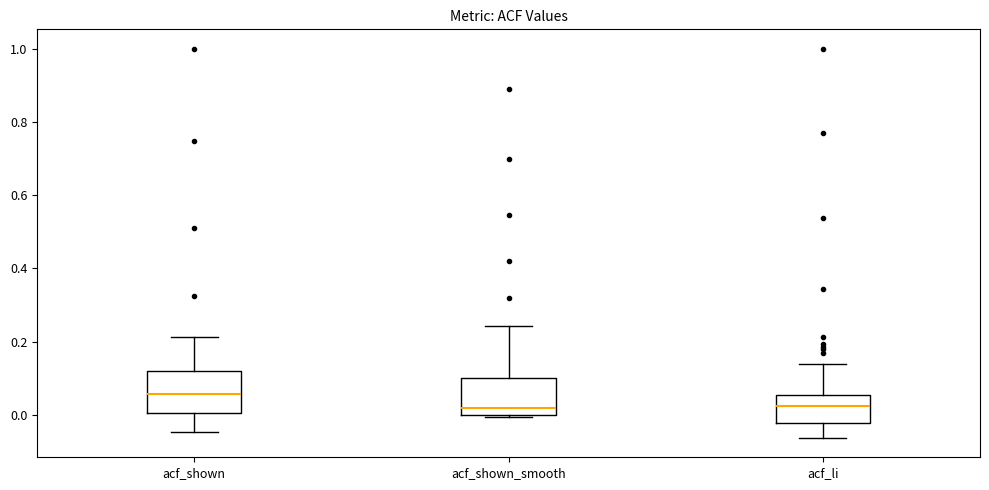

Reading left to right, transcribe this box plot: for each box, give where its median line is, the range the box spans, and where its two whiskers end, as read against the y-axis. The values are not printed on the chart, so give them approximately, as read against the axis.

acf_shown: median 0.06, box 0.00 to 0.12, whiskers -0.04 to 0.22
acf_shown_smooth: median 0.02, box 0.00 to 0.10, whiskers 0.00 (just below the box's lower edge) to 0.24
acf_li: median 0.02, box -0.02 to 0.06, whiskers -0.06 to 0.14